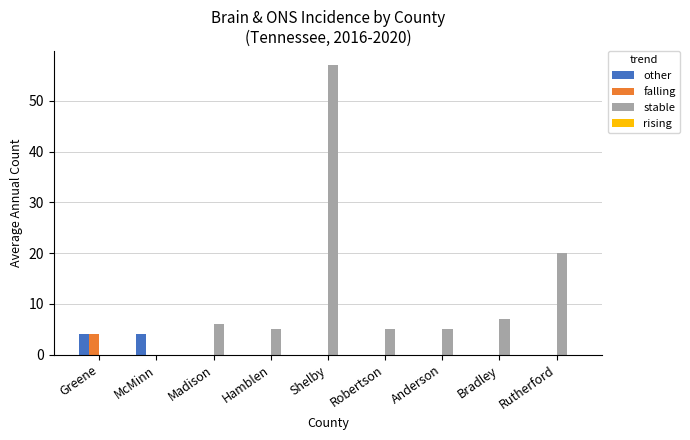

The stable series shows 8 at Anderson. True or false?

False